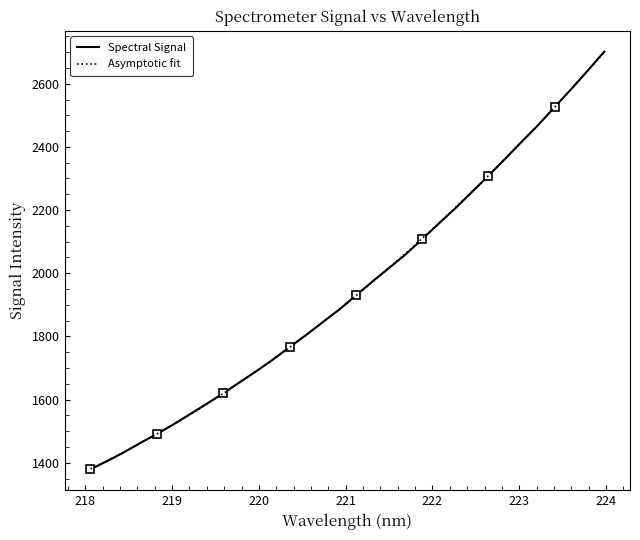

List the labels in order of value, smallest first.

218.0596, 218.2508, 218.442, 218.6332, 218.8244, 219.0156, 219.2067, 219.3979, 219.589, 219.7801, 219.9712, 220.1623, 220.3533, 220.5444, 220.7354, 220.9264, 221.1174, 221.3083, 221.4993, 221.6902, 221.8812, 222.0721, 222.263, 222.4538, 222.6447, 222.8355, 223.0264, 223.2172, 223.408, 223.5987, 223.7895, 223.9802